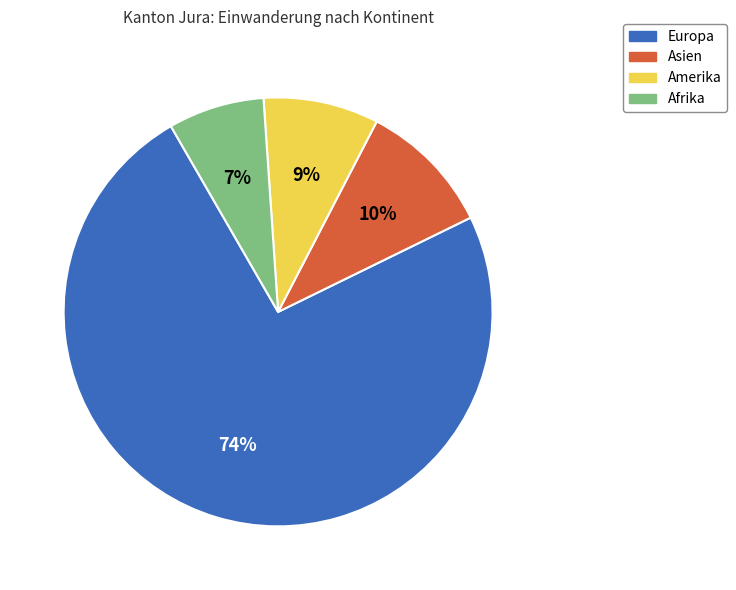

Which category accounts for the majority?

Europa